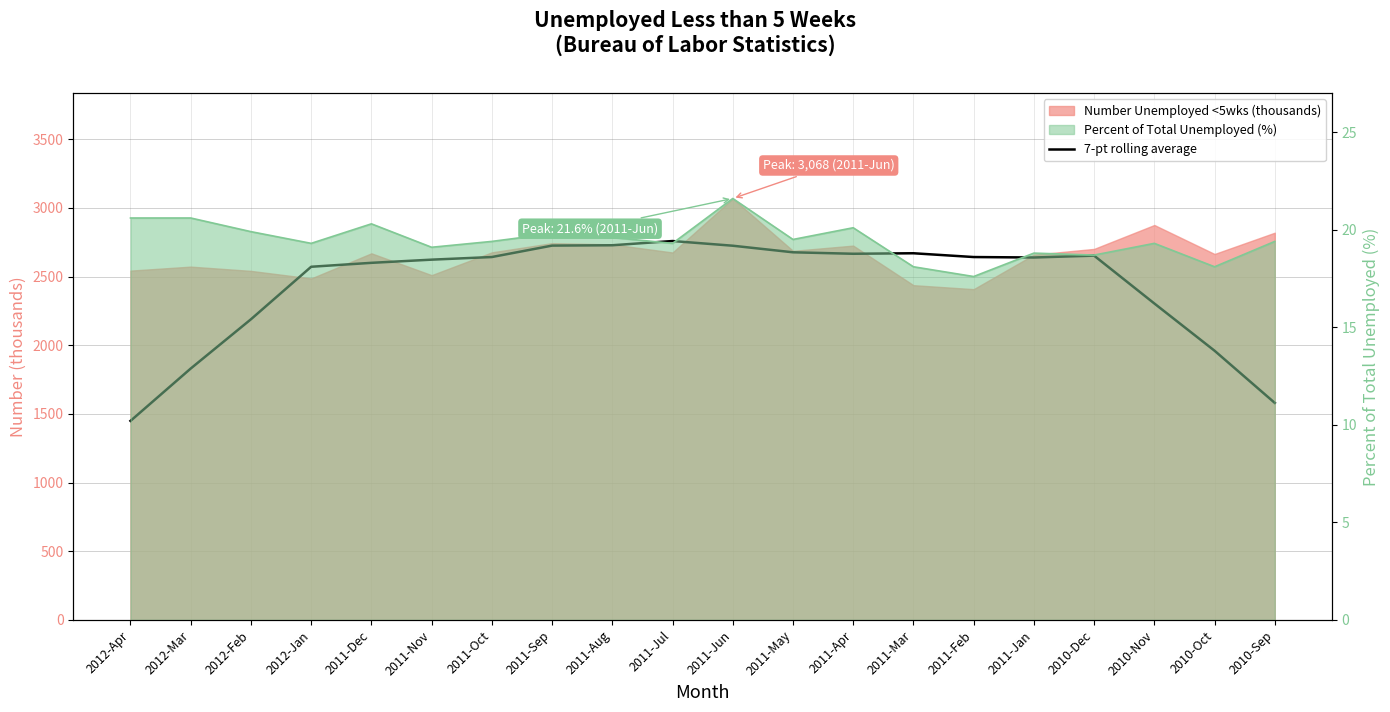

True or false: the data has more than 1 interior local peaks.

True